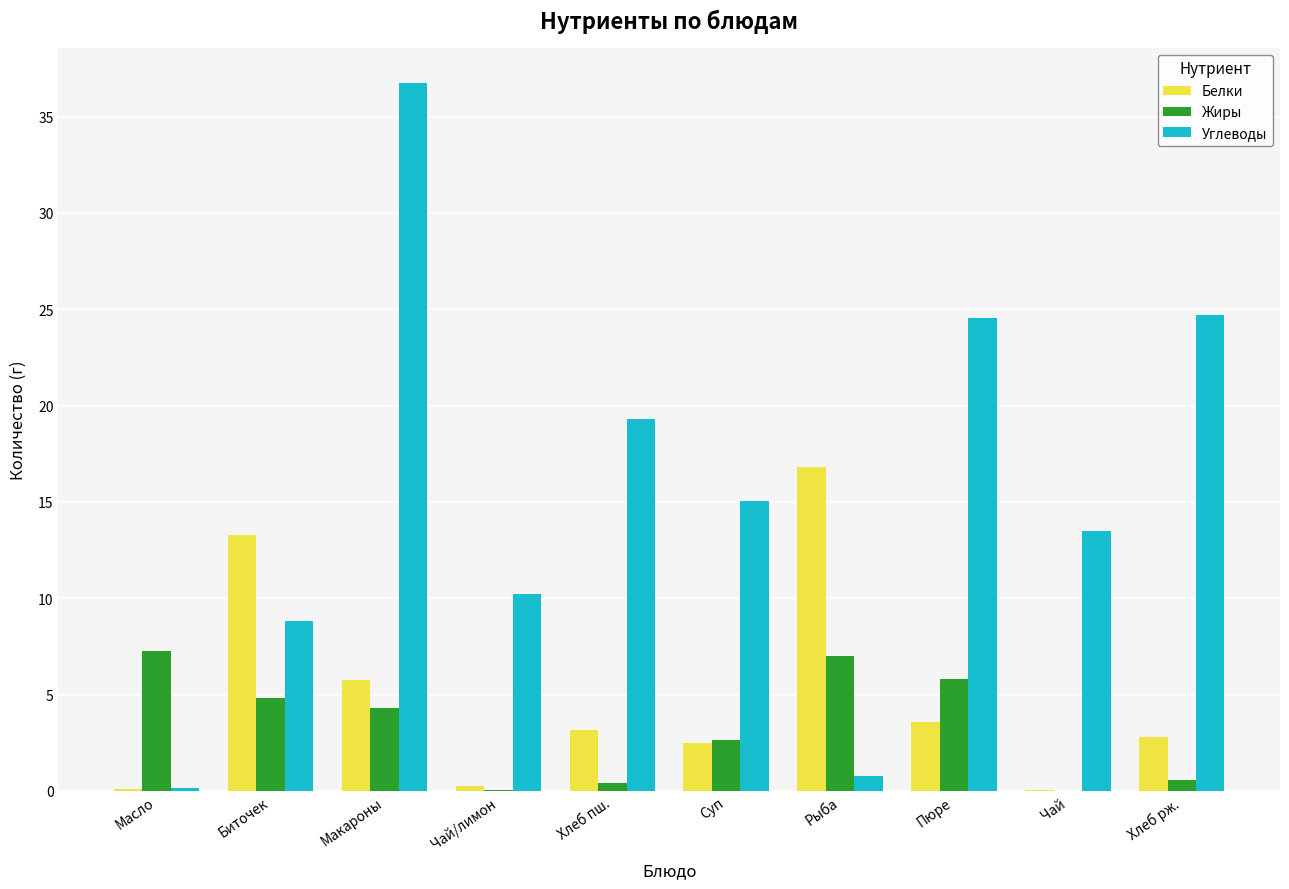

What are all the series names shown in the legend?

Белки, Жиры, Углеводы